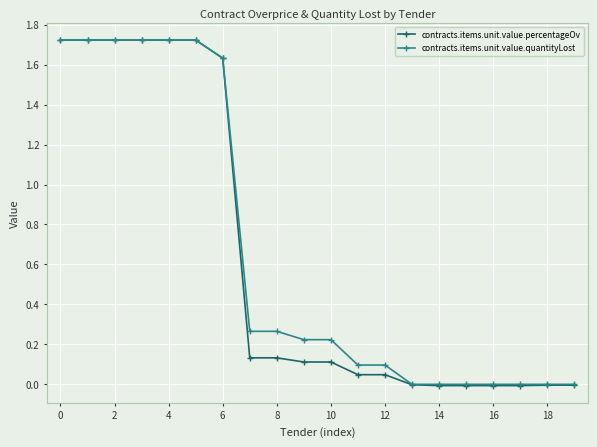

At how many categories does at least one series exceed 1?

7